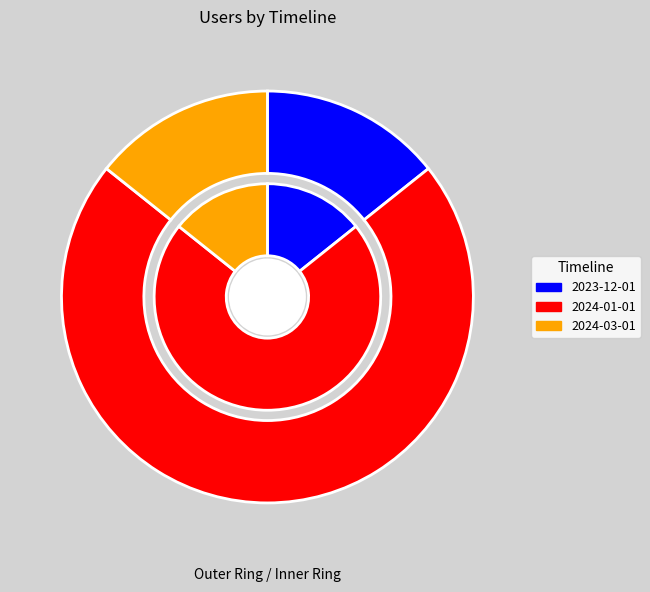

How many slices are in this pie chart?

3